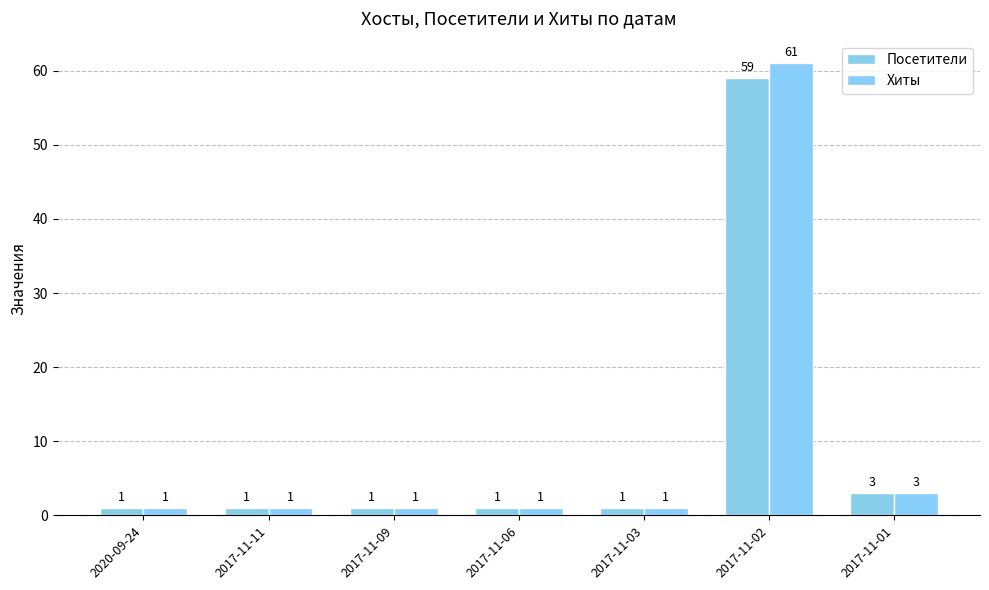

Which series changed the most between 2020-09-24 and 2017-11-02?

Хиты